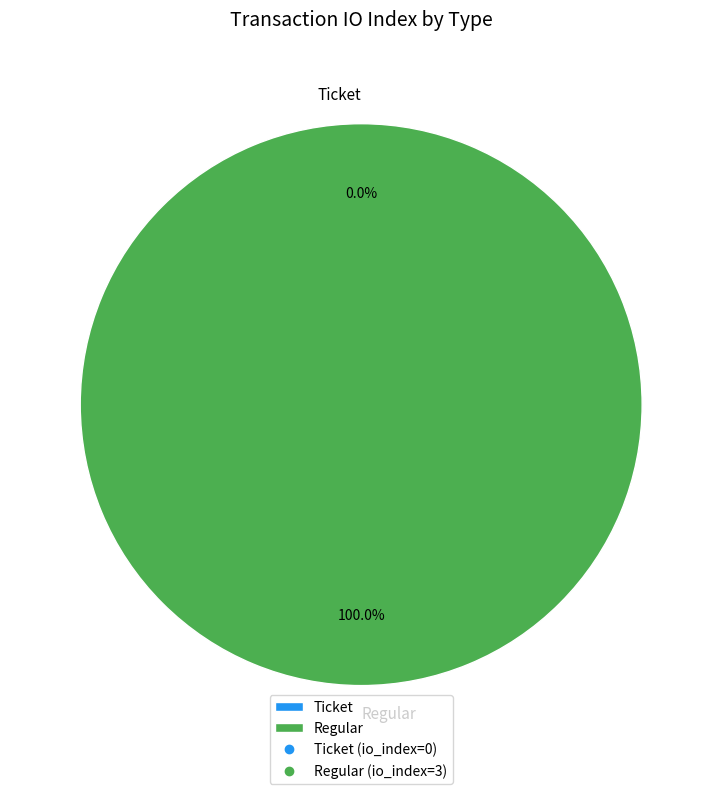

What percentage do Ticket and Regular together represent?

100.0%